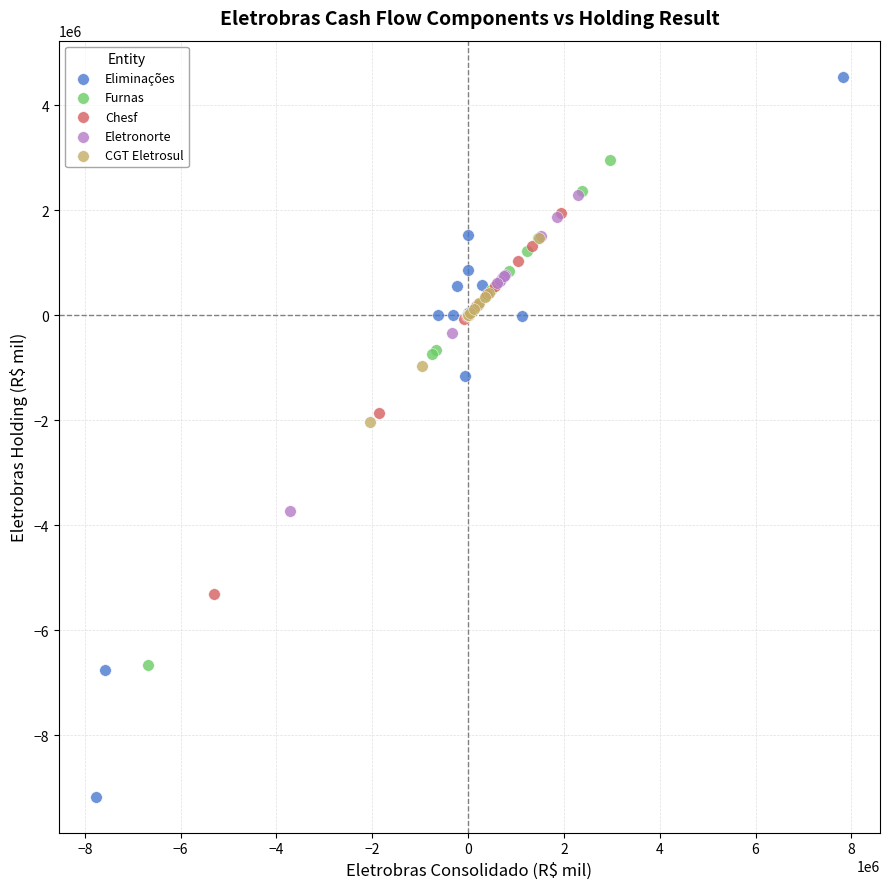

Which series has the widest spread of Y values?

Eliminações